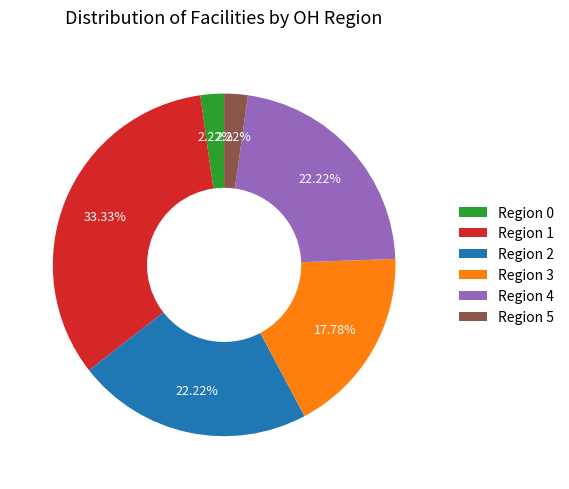

Does Region 3 represent more than half of the total?

No